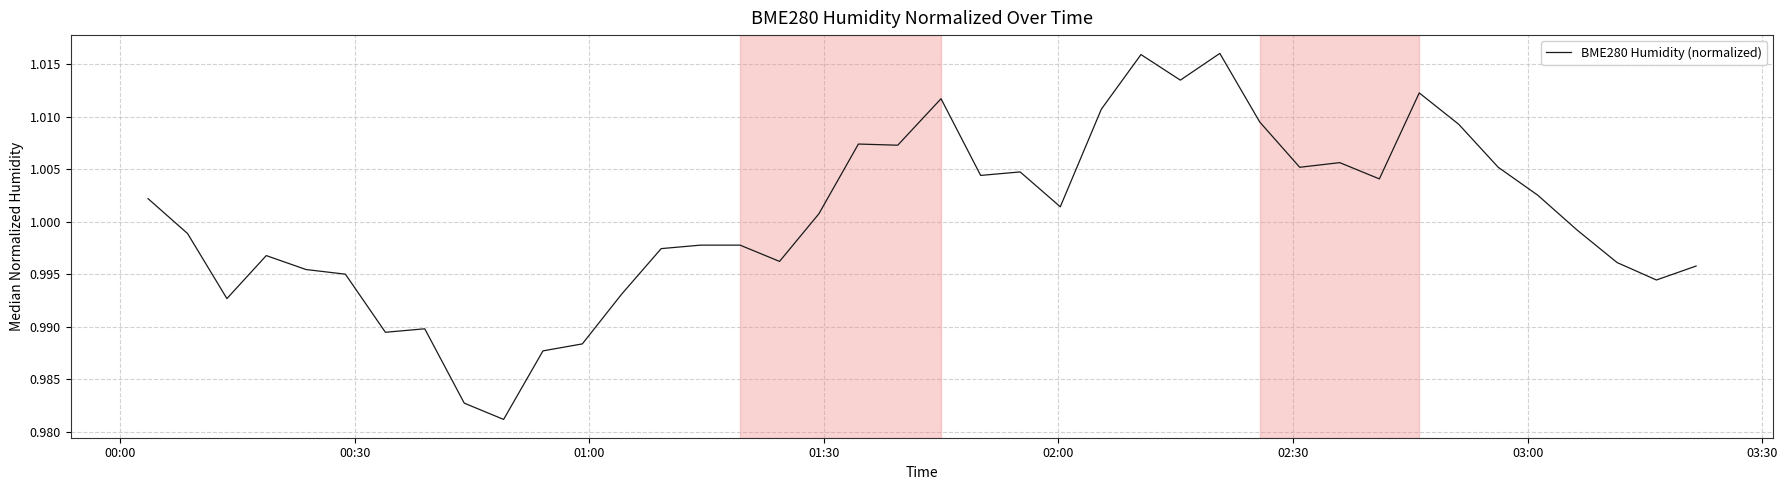

Is this an area chart (filled region under the line)?

No